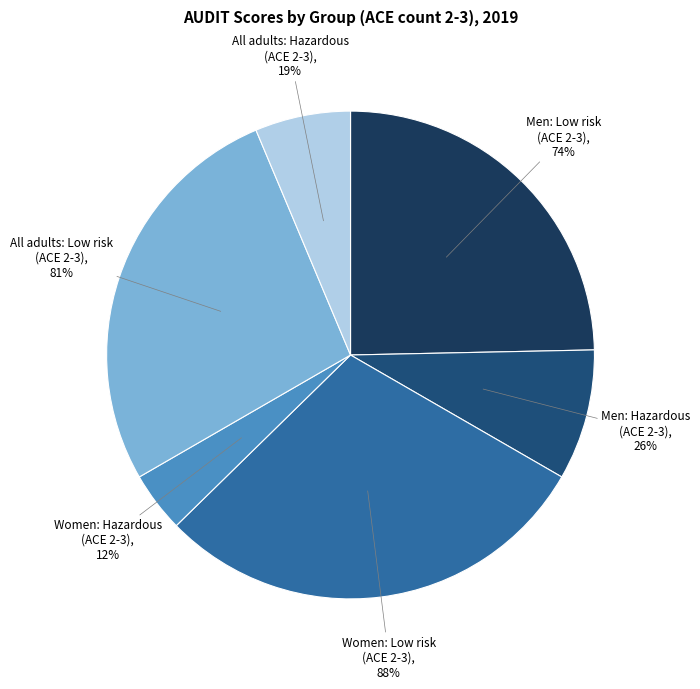

Which has a higher value, Women: Hazardous
(ACE 2-3) or Men: Hazardous
(ACE 2-3)?

Men: Hazardous
(ACE 2-3)